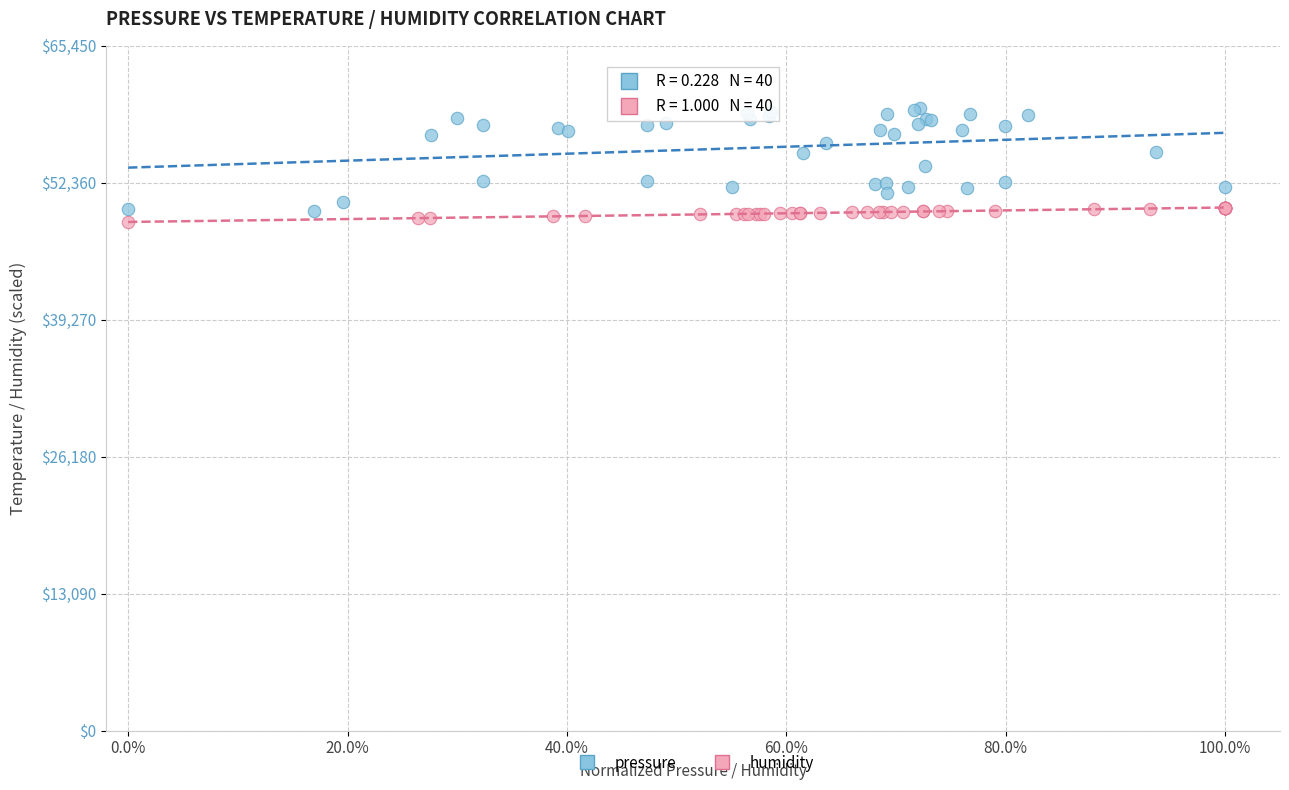

Which series has the largest Y range (max minus min)?

pressure